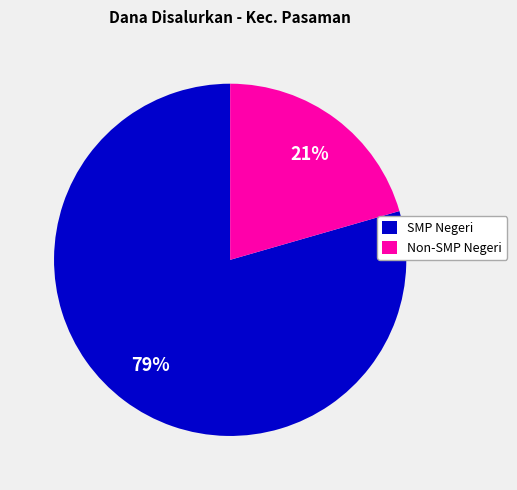

To the nearest percent, what percentage of the pie is Non-SMP Negeri?

21%